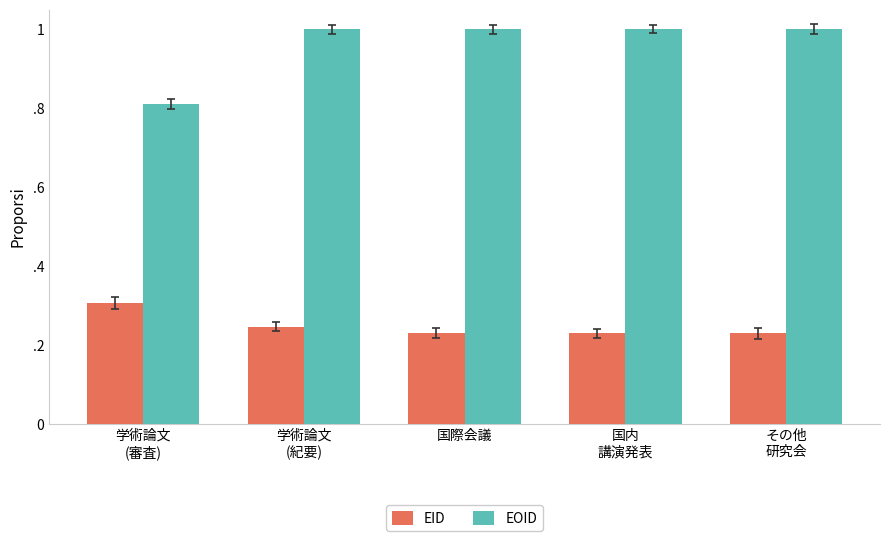

What are all the series names shown in the legend?

EID, EOID